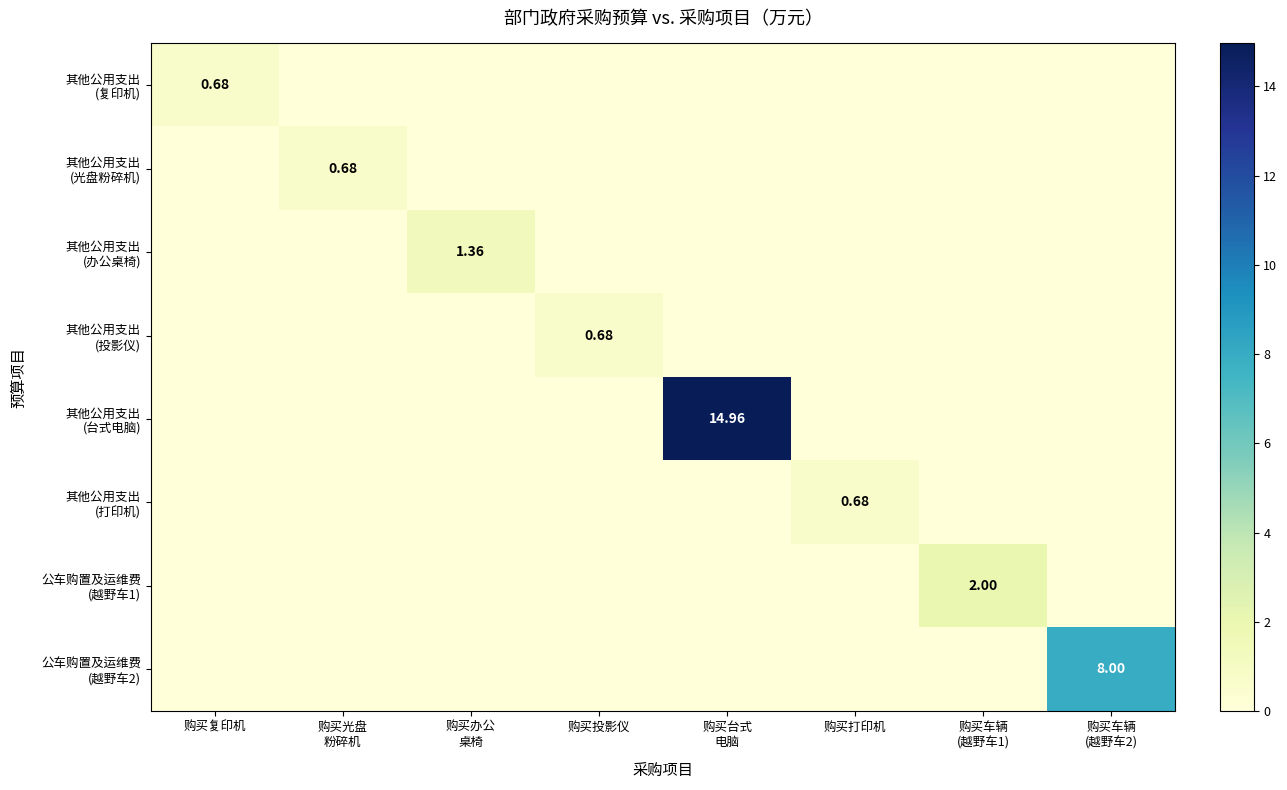

What is the difference between the maximum and minimum values in the 其他公用支出 (投影仪) series?

0.7